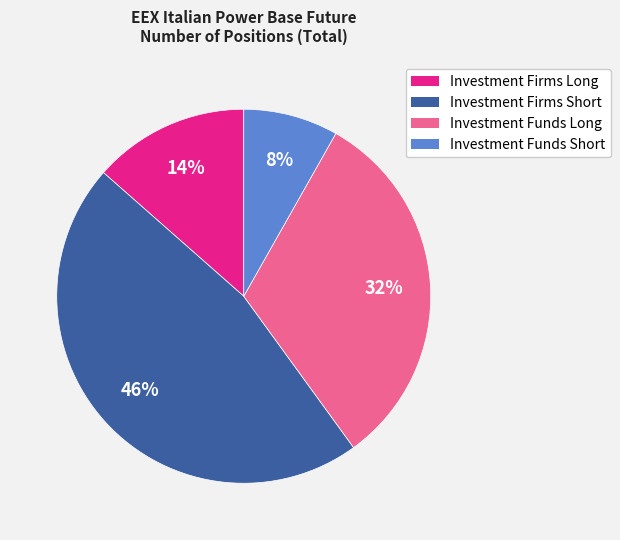

Rank the categories by value from lowest to highest.

Investment Funds Short, Investment Firms Long, Investment Funds Long, Investment Firms Short